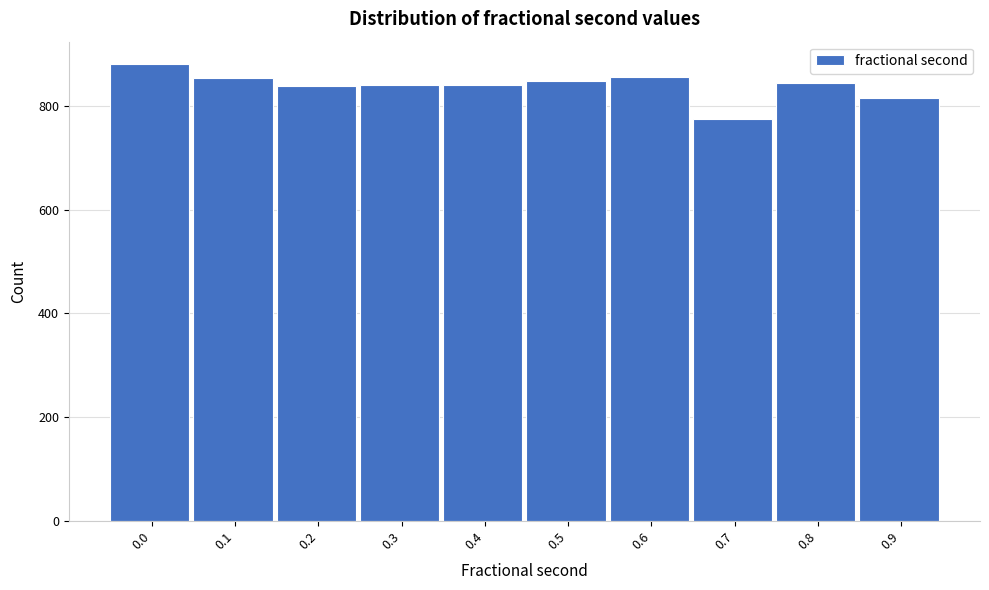

Is it true that the value at 0.9 is 1159?

False